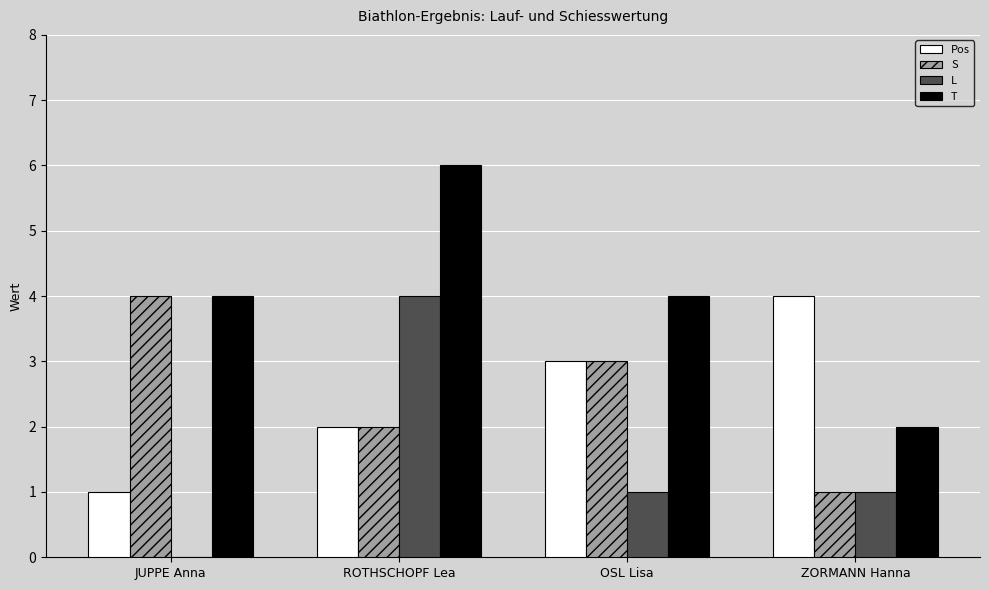

Which series has the largest total across all categories?

T